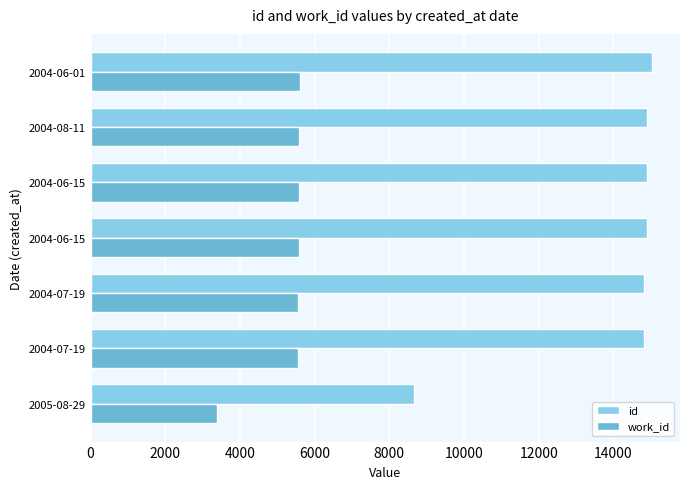

What are all the series names shown in the legend?

id, work_id